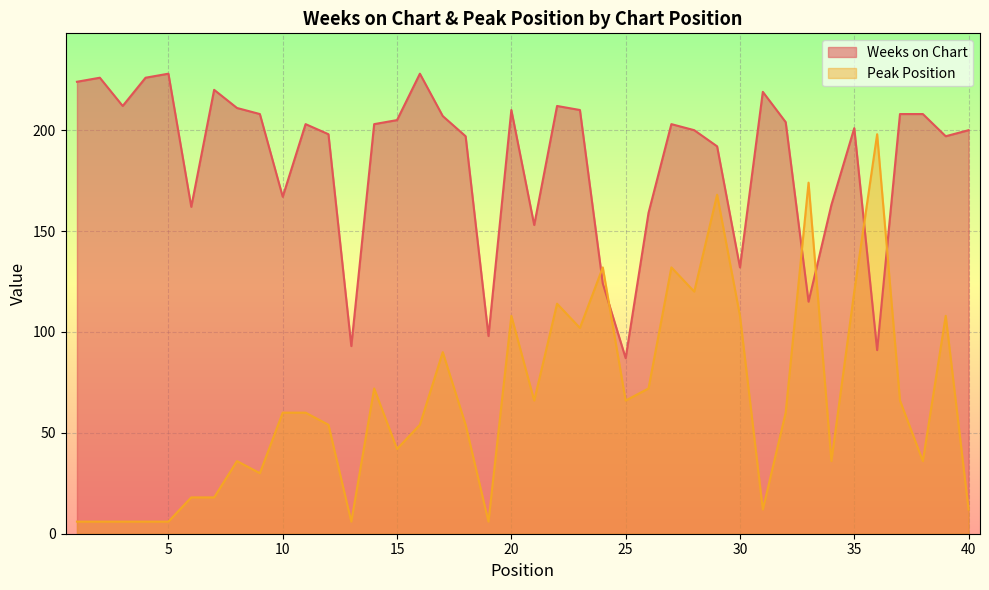

Which series changed the most between 16 and 26?

Weeks on Chart